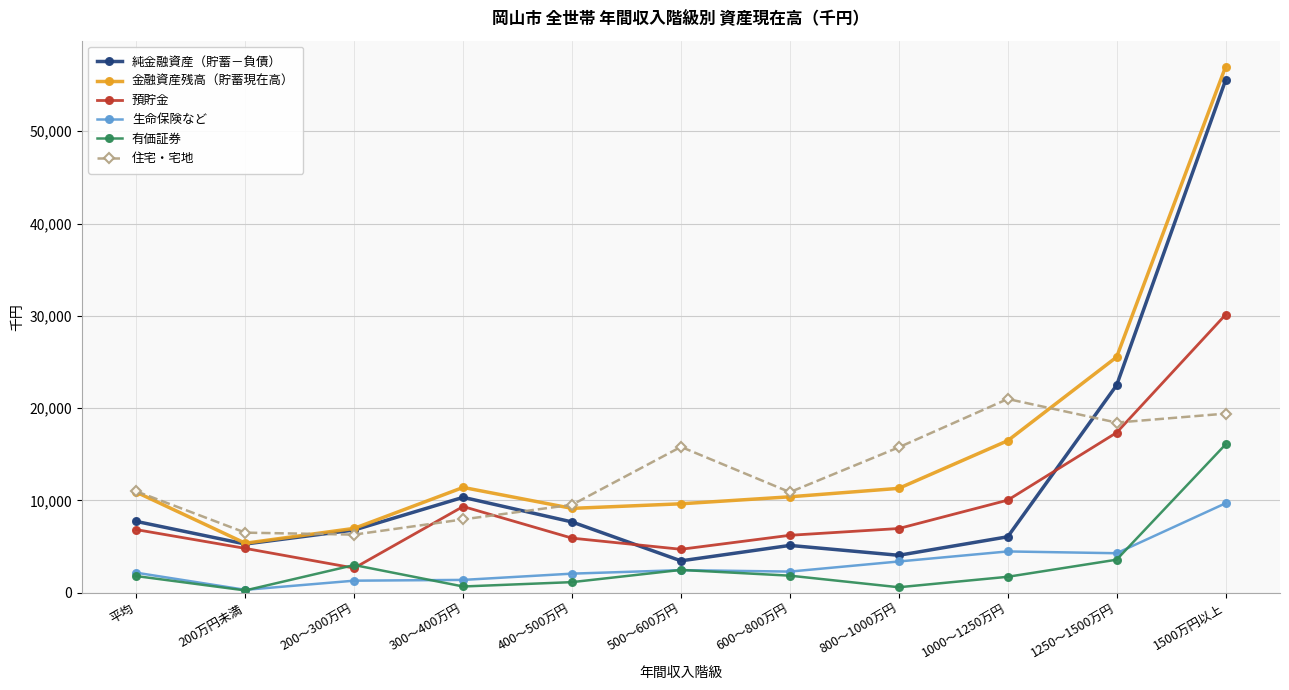

At how many categories does at least one series exceed 24907?

2